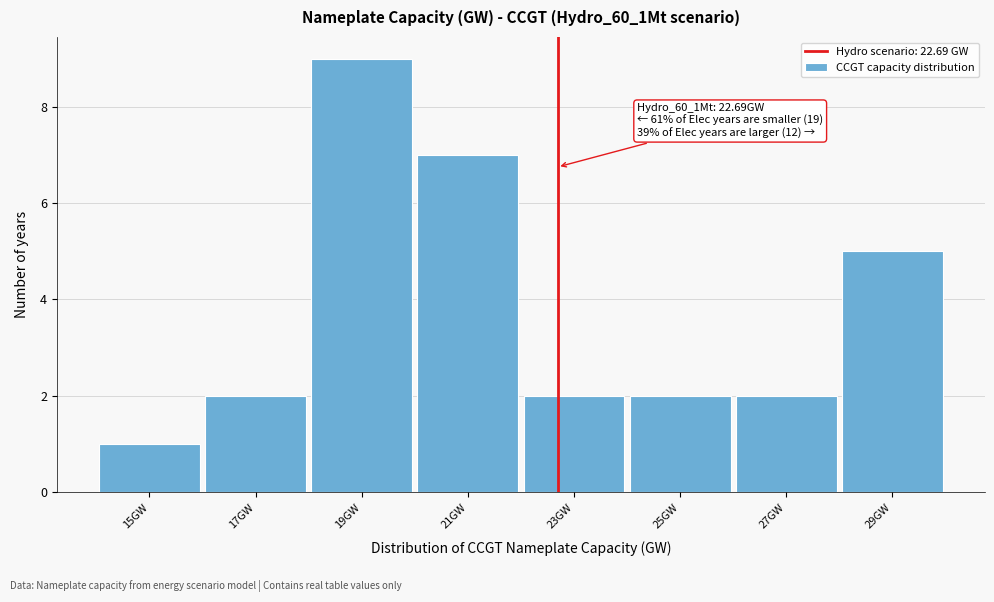

Which range on the x-axis has the tallest bar?

18 to 20